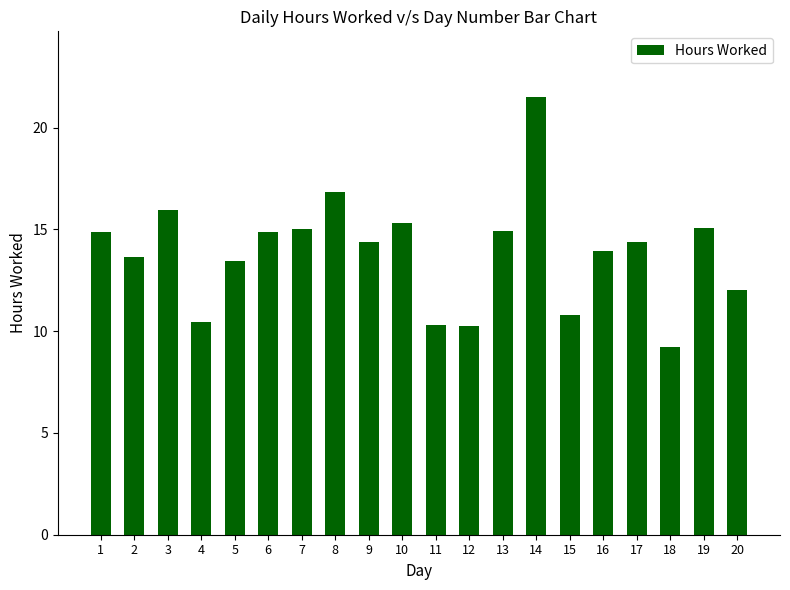

What is the change in value from 2 to 12?

-3.4